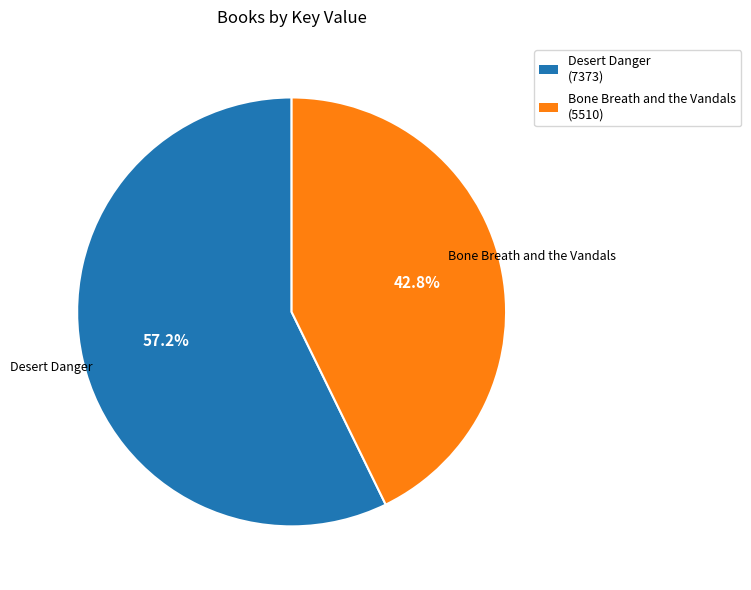

To the nearest percent, what percentage of the pie is Bone Breath and the Vandals?

43%